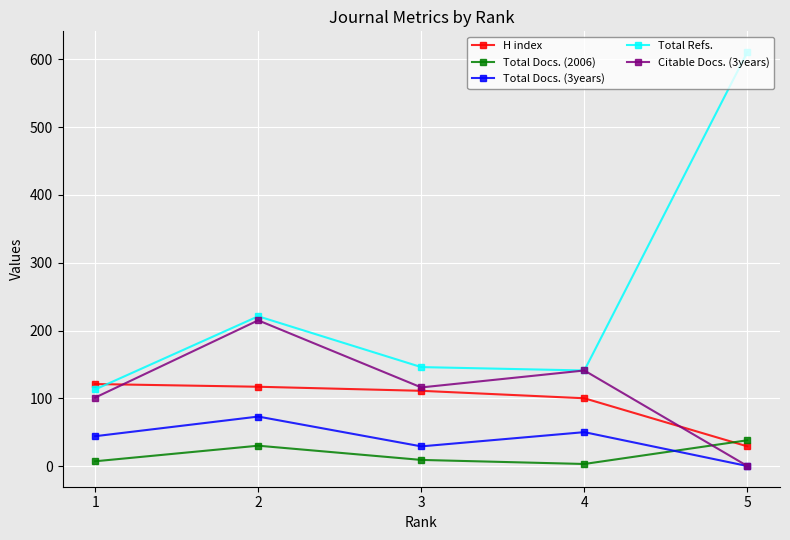

What is the sum of the Citable Docs. (3years) values at 5 and 3?

116